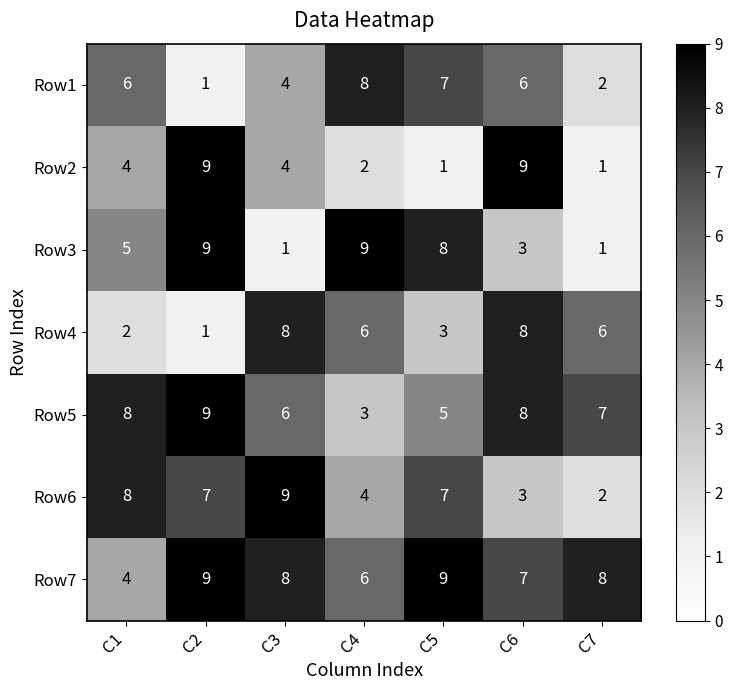

Which series has the largest total across all categories?

Row7